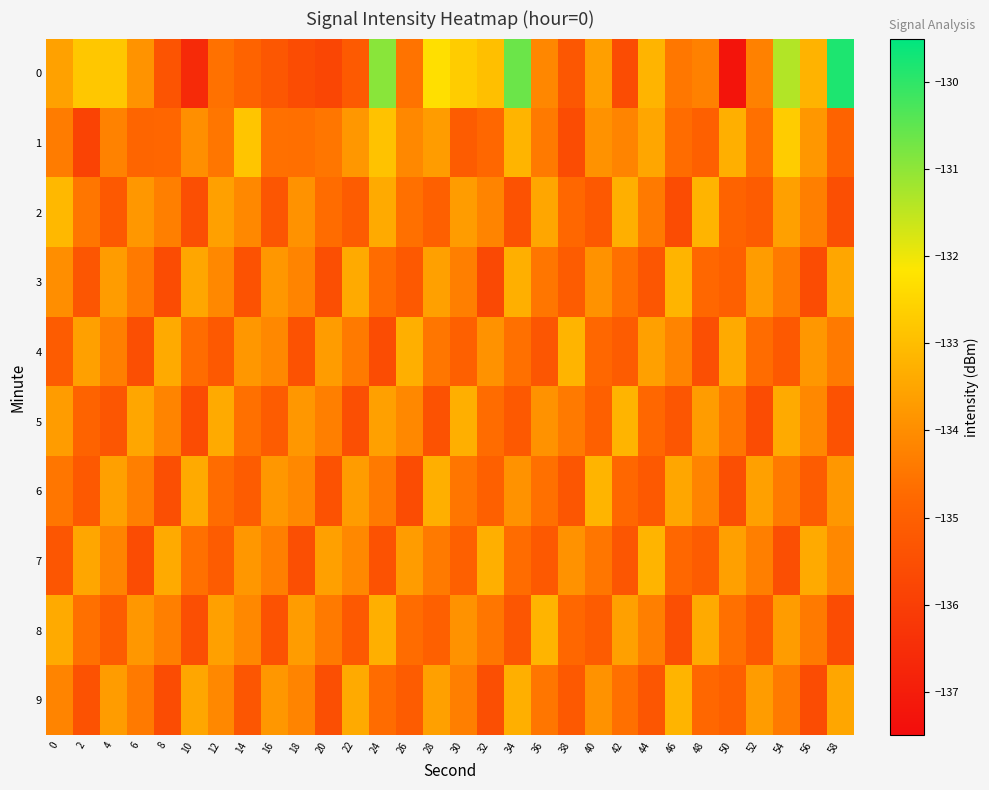

How many series are shown in this chart?

10